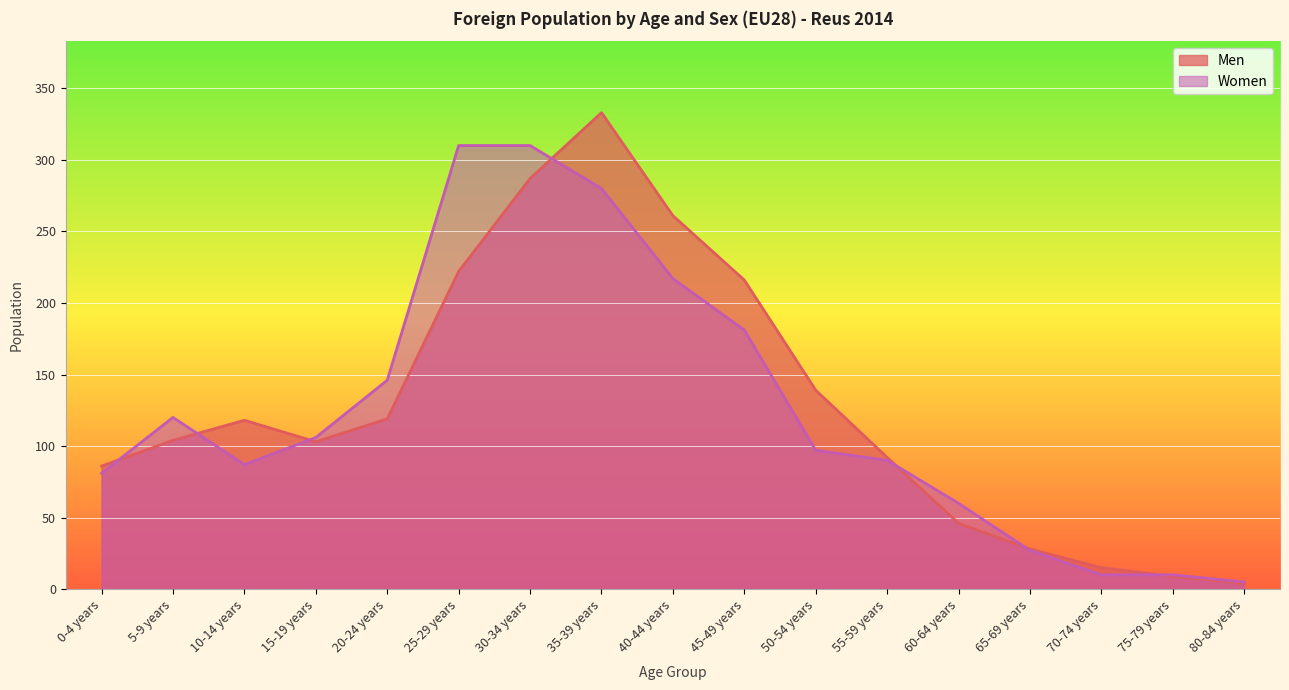

What is the maximum value for Women?

310